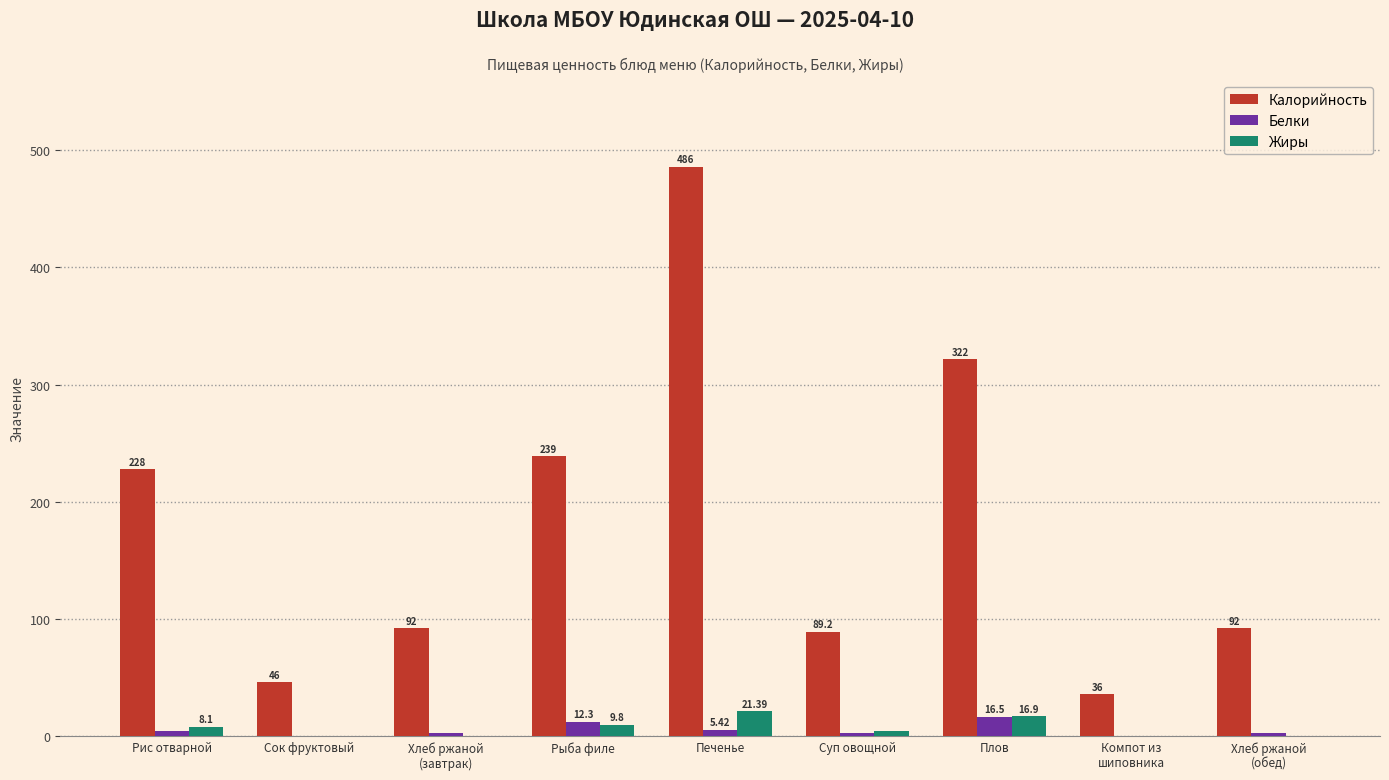

Does the chart contain stacked bars?

No